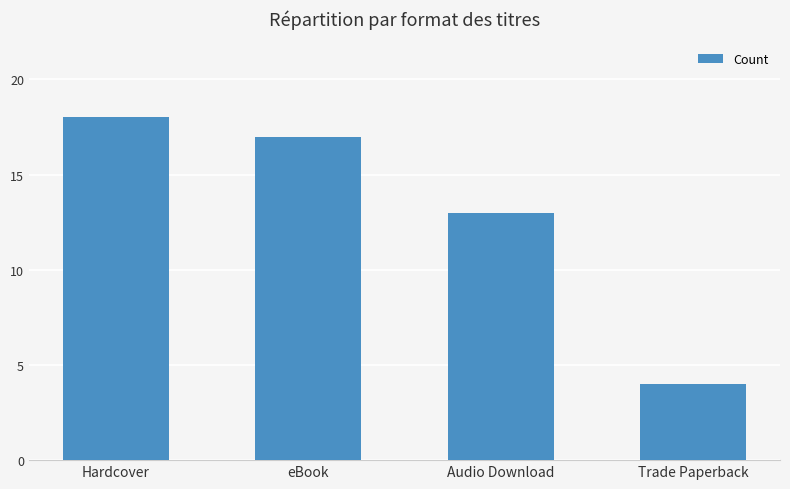

At which label is the value closest to 11?

Audio Download